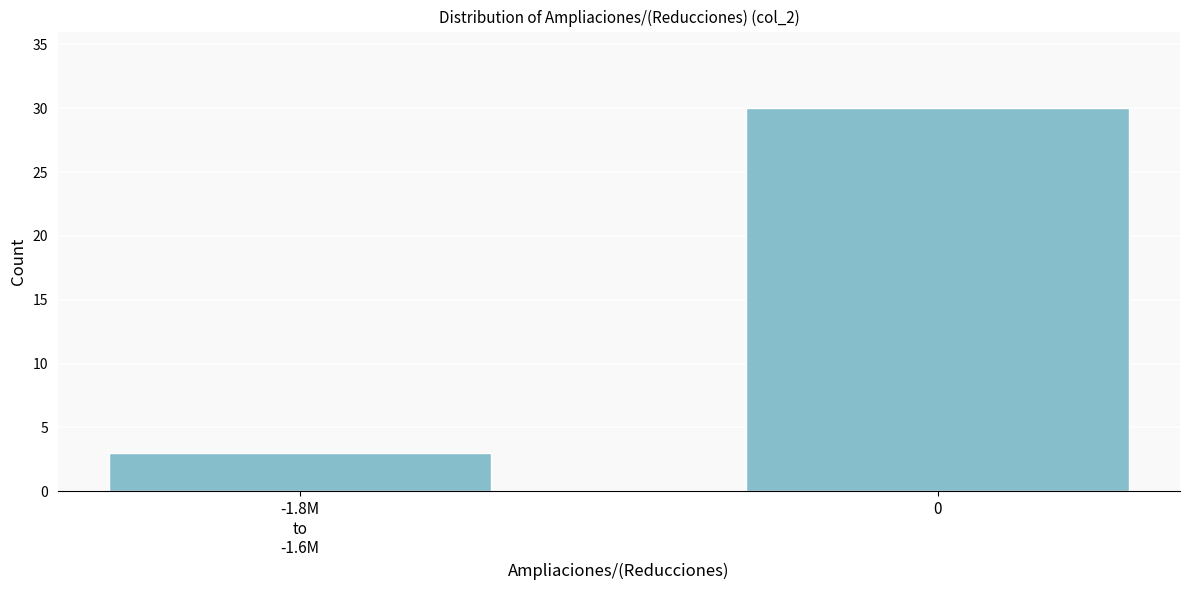

Reading left to right, what are all the values shown in this chart?

3	30